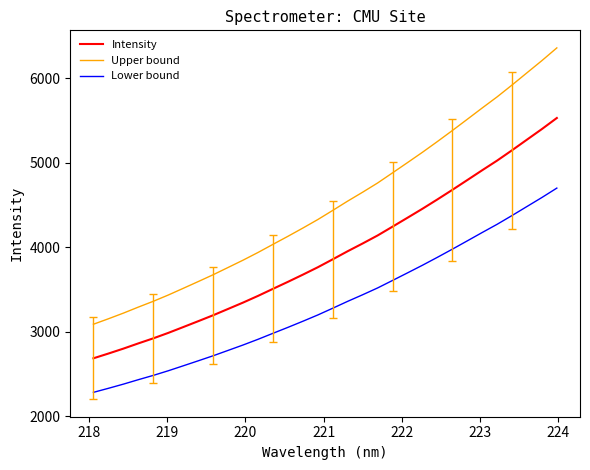

List the series in order of their overall mean, highest first.

Upper bound, Intensity, Lower bound